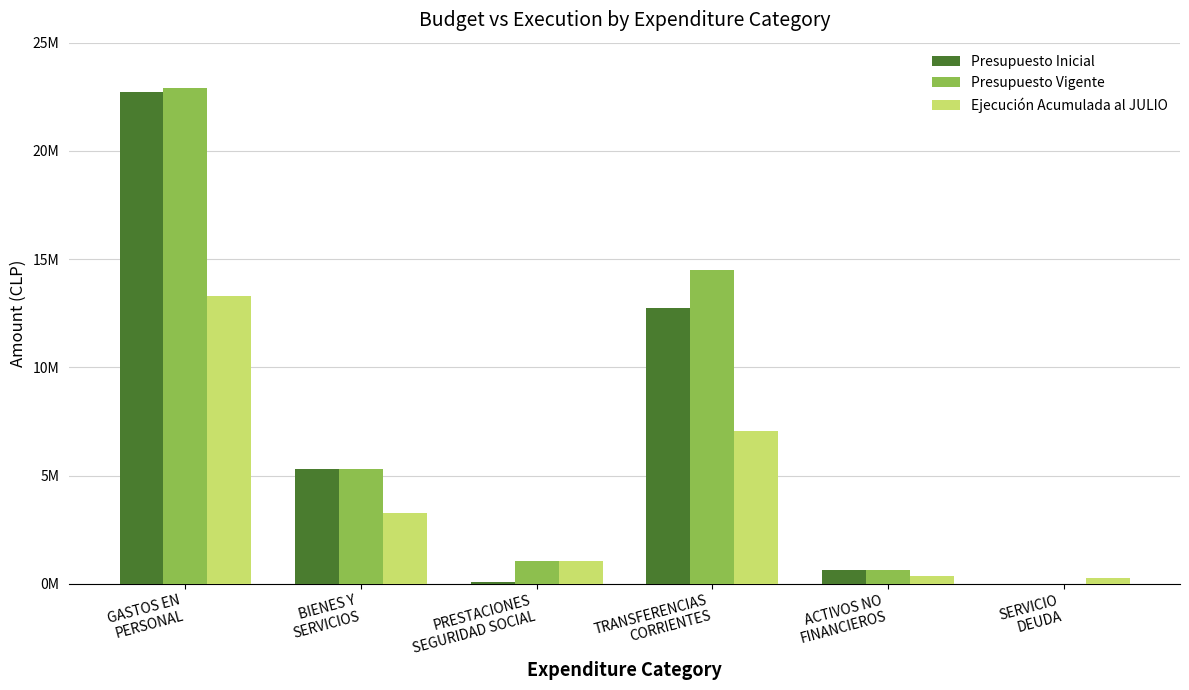

What are all the series names shown in the legend?

Presupuesto Inicial, Presupuesto Vigente, Ejecución Acumulada al JULIO